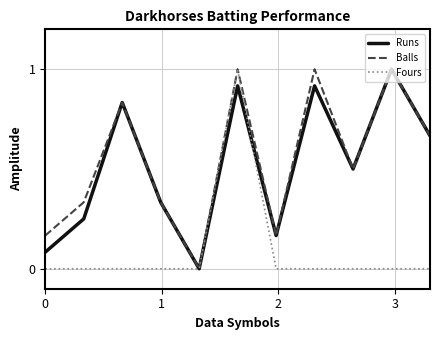

Count the number of data series in this chart.

3